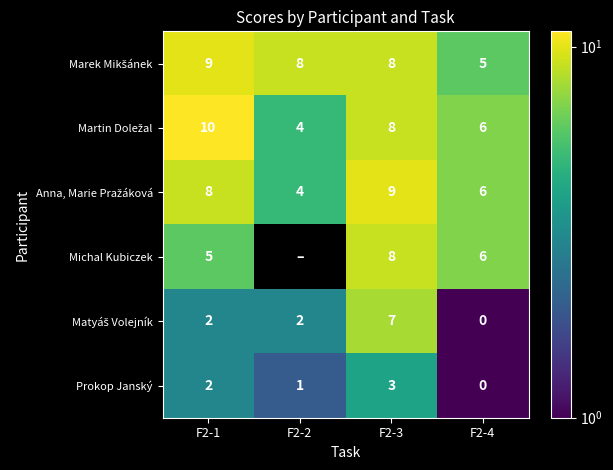

What is the total value across all series at F2-4?

23